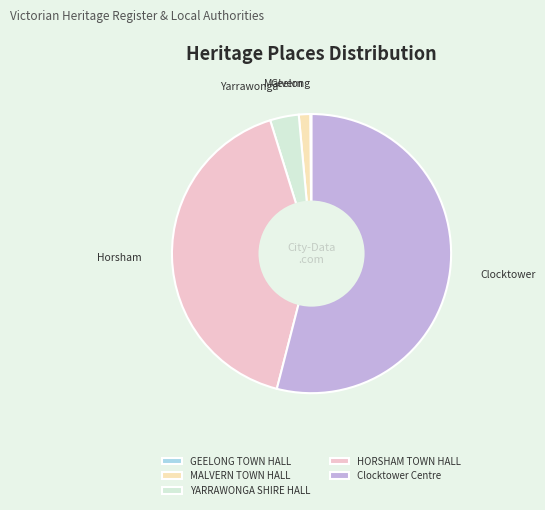

Combined, do YARRAWONGA SHIRE HALL and HORSHAM TOWN HALL account for over 50%?

No